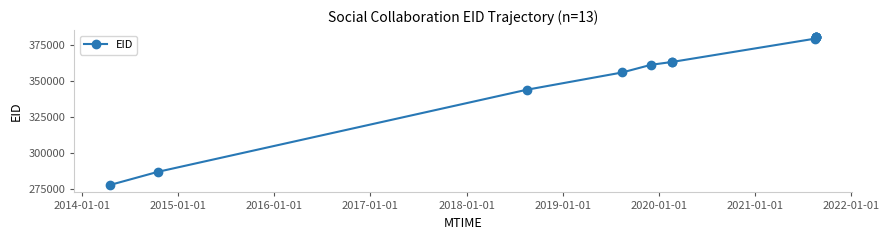

What is the difference between the second highest and second lowest values?

93431